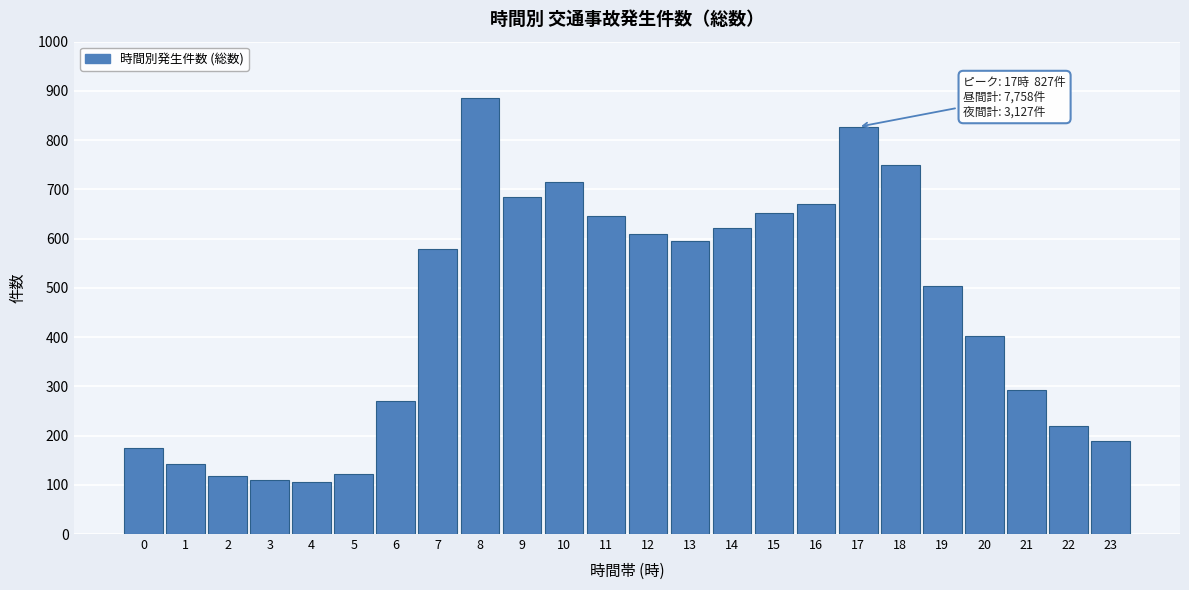

Reading left to right, what are all the values shown in this chart?

0=175	1=143	2=117	3=109	4=105	5=122	6=270	7=578	8=886	9=685	10=715	11=646	12=610	13=595	14=622	15=653	16=671	17=827	18=750	19=504	20=403	21=292	22=219	23=188